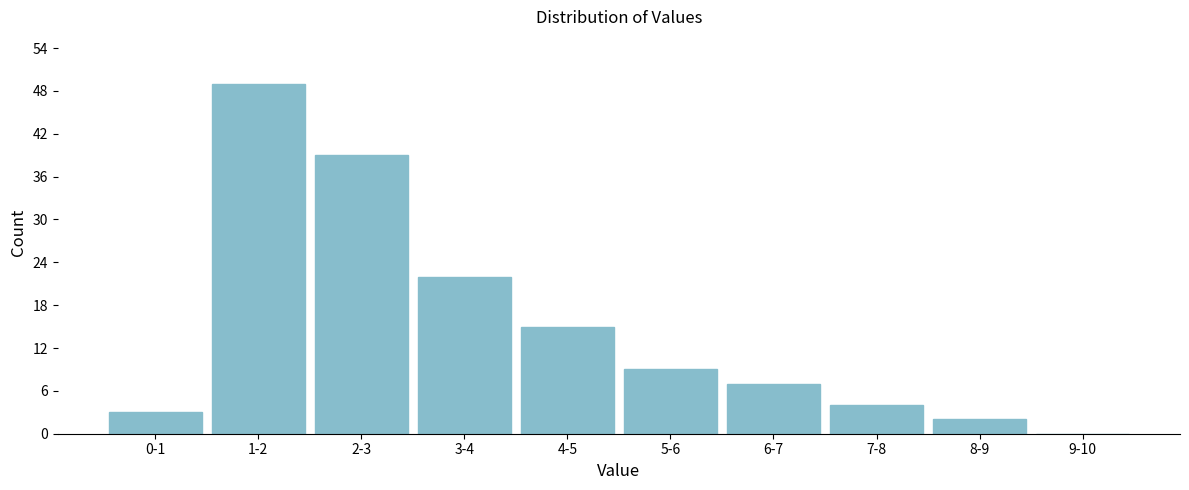

Reading left to right, extract all data points from this chart.

0-1=3	1-2=49	2-3=39	3-4=22	4-5=15	5-6=9	6-7=7	7-8=4	8-9=2	9-10=0